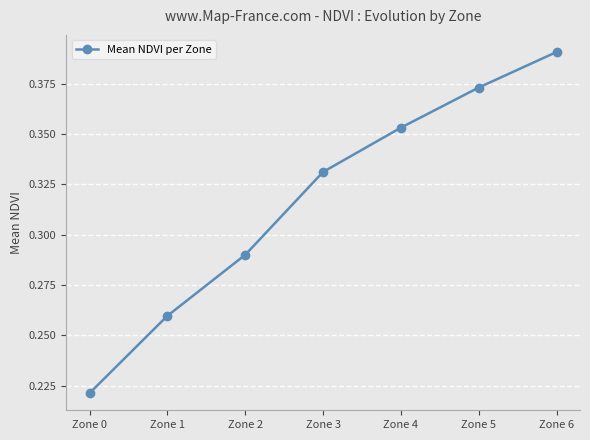

Which has a higher value, Zone 2 or Zone 6?

Zone 6